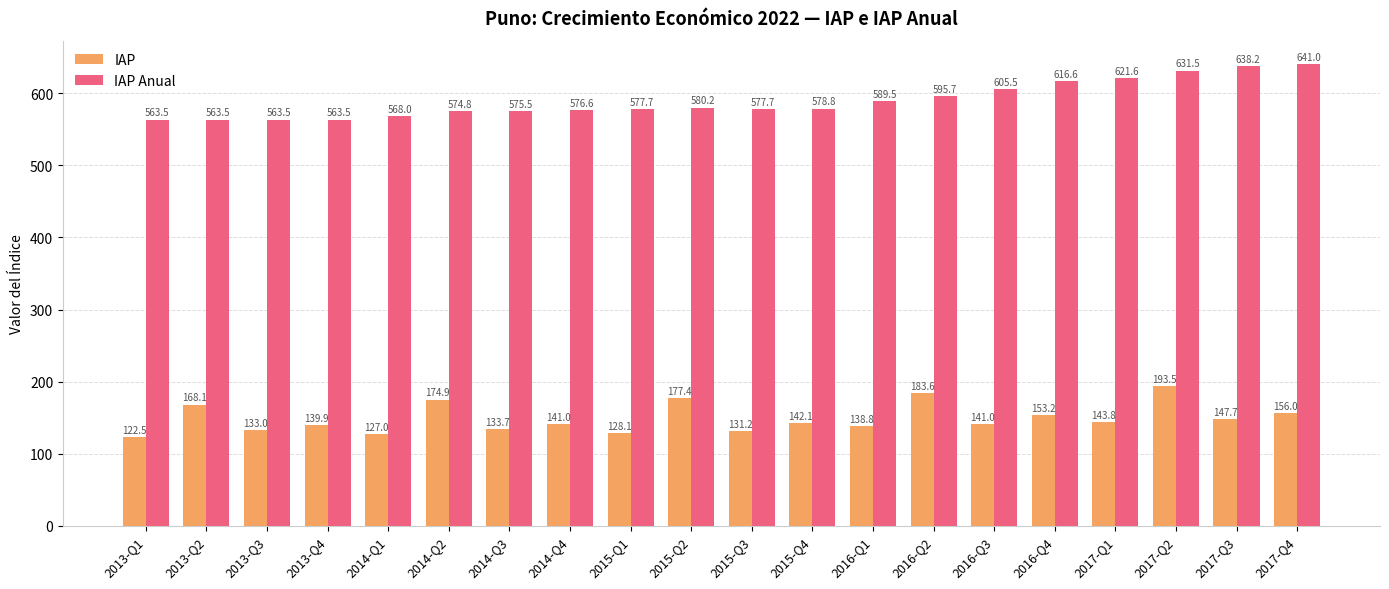

What is the minimum value for IAP Anual?

563.5